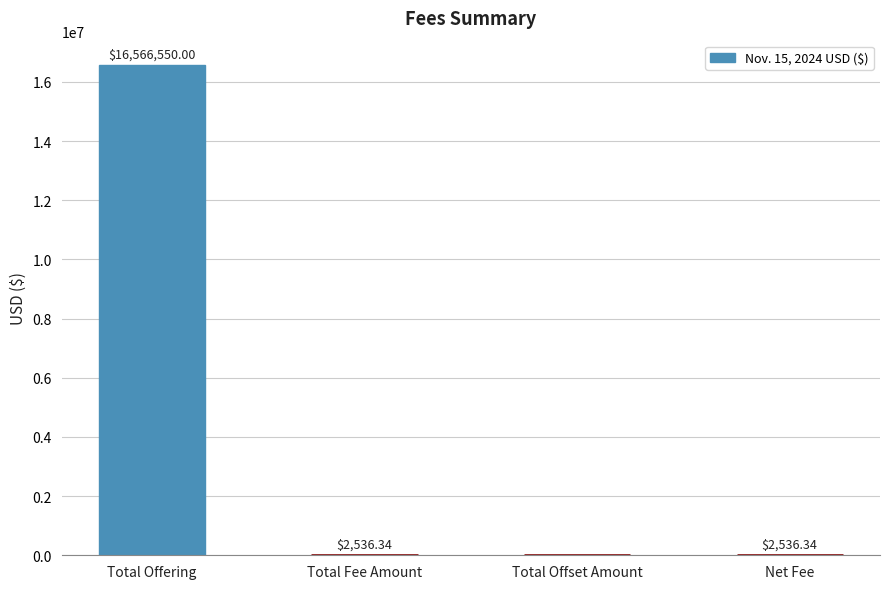

True or false: the data shows 0.0 at Total Offset Amount.

True